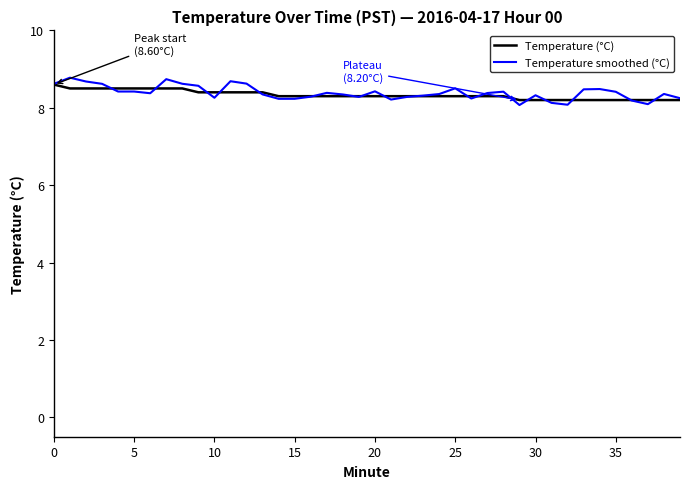

True or false: Temperature (°C) and Temperature smoothed (°C) intersect in this chart.

True